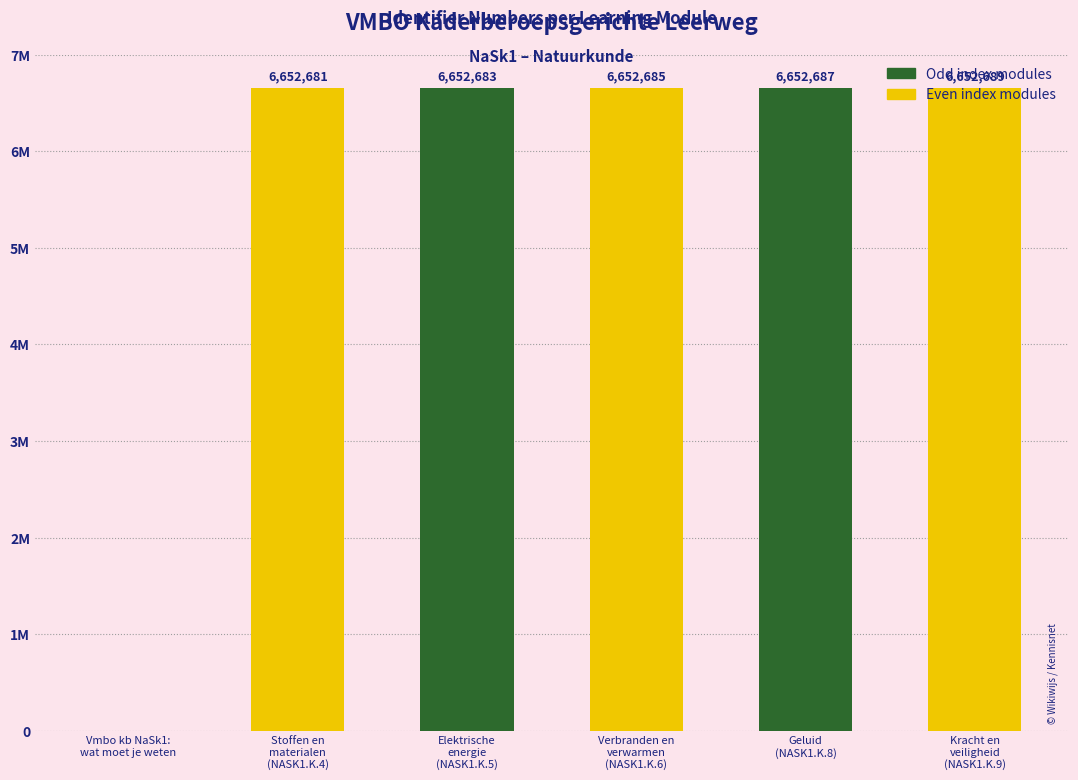

Reading left to right, list all the values displayed in this chart.

Vmbo kb NaSk1:
wat moet je weten=0	Stoffen en
materialen
(NASK1.K.4)=6652681	Elektrische
energie
(NASK1.K.5)=6652683	Verbranden en
verwarmen
(NASK1.K.6)=6652685	Geluid
(NASK1.K.8)=6652687	Kracht en
veiligheid
(NASK1.K.9)=6652689